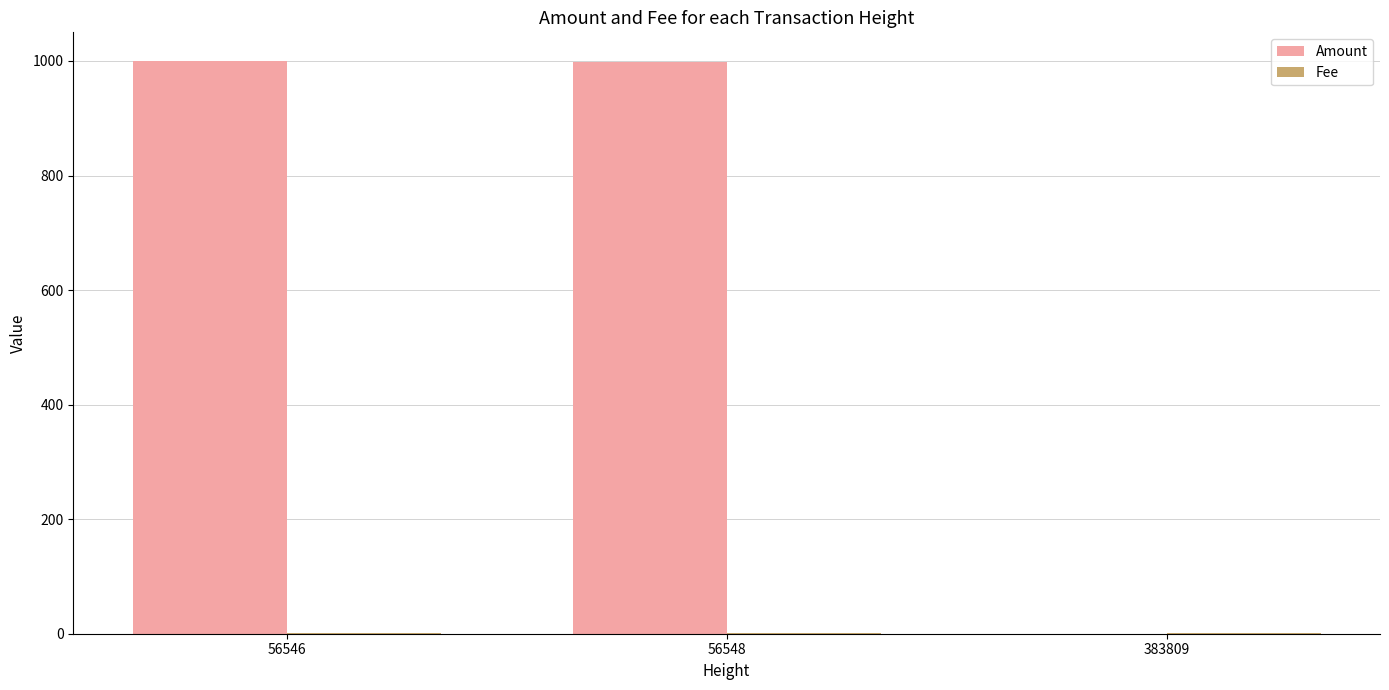

At which label is Amount closest to 500?

56548